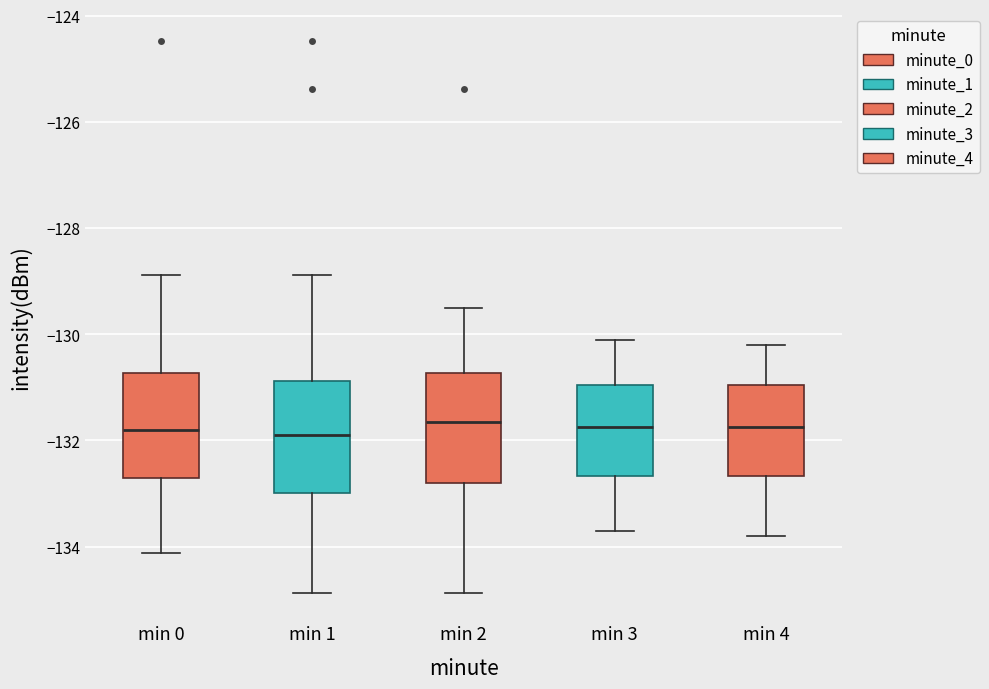

Reading left to right, read every box against the y-axis: the position of its median line, the range the box covers, and the ends of its whiskers. The values are not printed on the chart, so give them approximately, as read against the axis.

min 0: median -131.8, box -132.8 to -130.8, whiskers -134.2 to -128.8
min 1: median -131.8, box -133.0 to -130.8, whiskers -134.8 to -128.8
min 2: median -131.6, box -132.8 to -130.8, whiskers -134.8 to -129.4
min 3: median -131.8, box -132.6 to -131.0, whiskers -133.6 to -130.0
min 4: median -131.8, box -132.6 to -131.0, whiskers -133.8 to -130.2